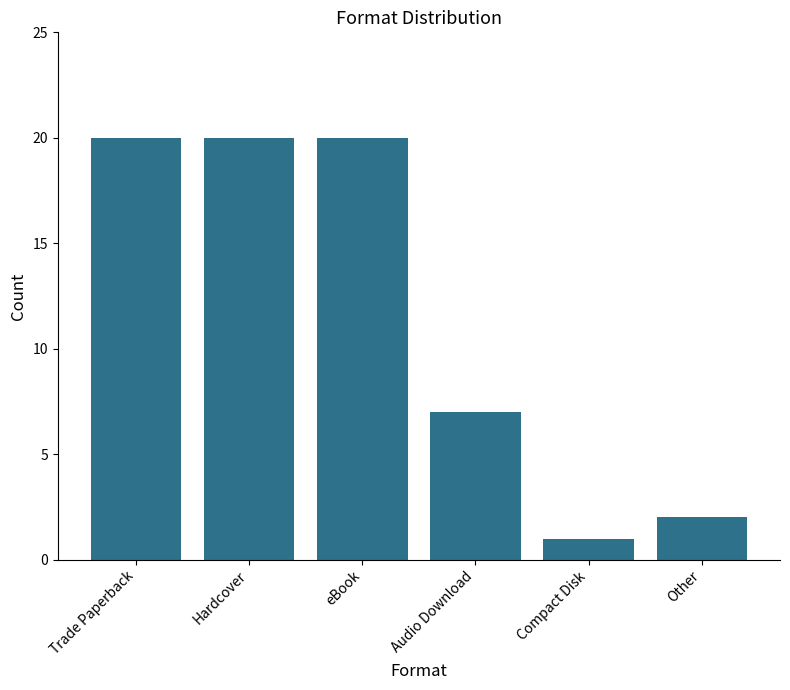

True or false: the data shows 20 at Hardcover.

True